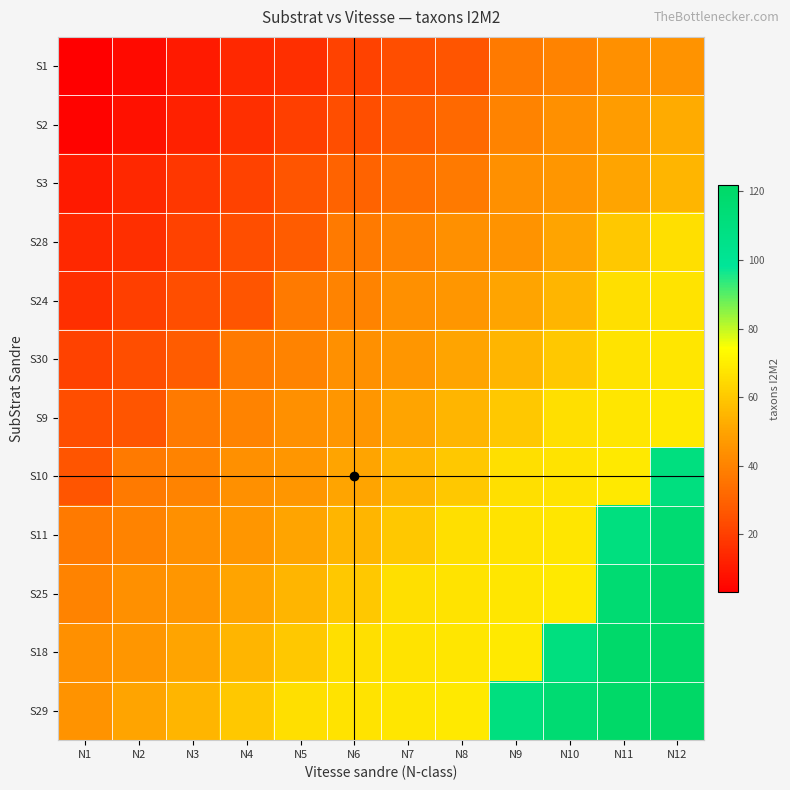

What is the smallest value displayed?

3